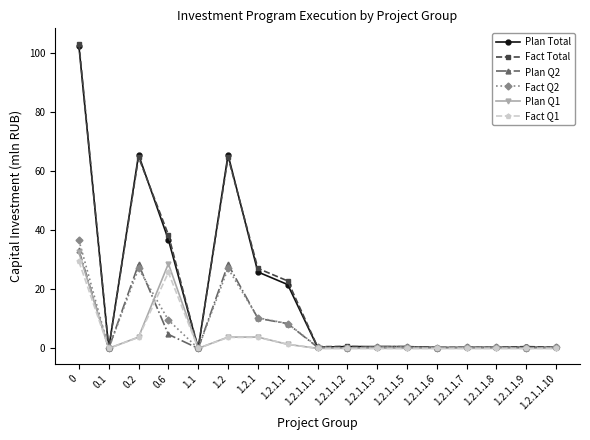

What is the label of the 16th point from the left?

1.2.1.1.9